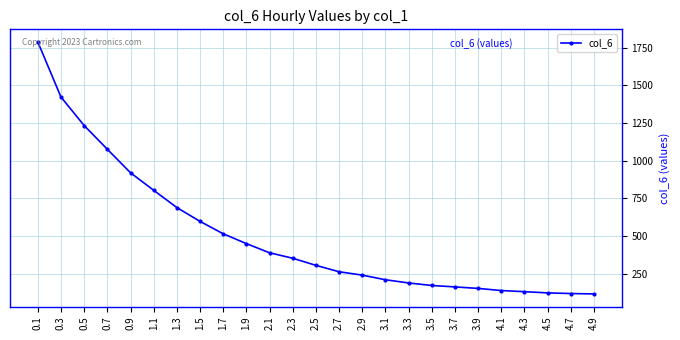

What is the difference between the second highest and second lowest values?

1303.2